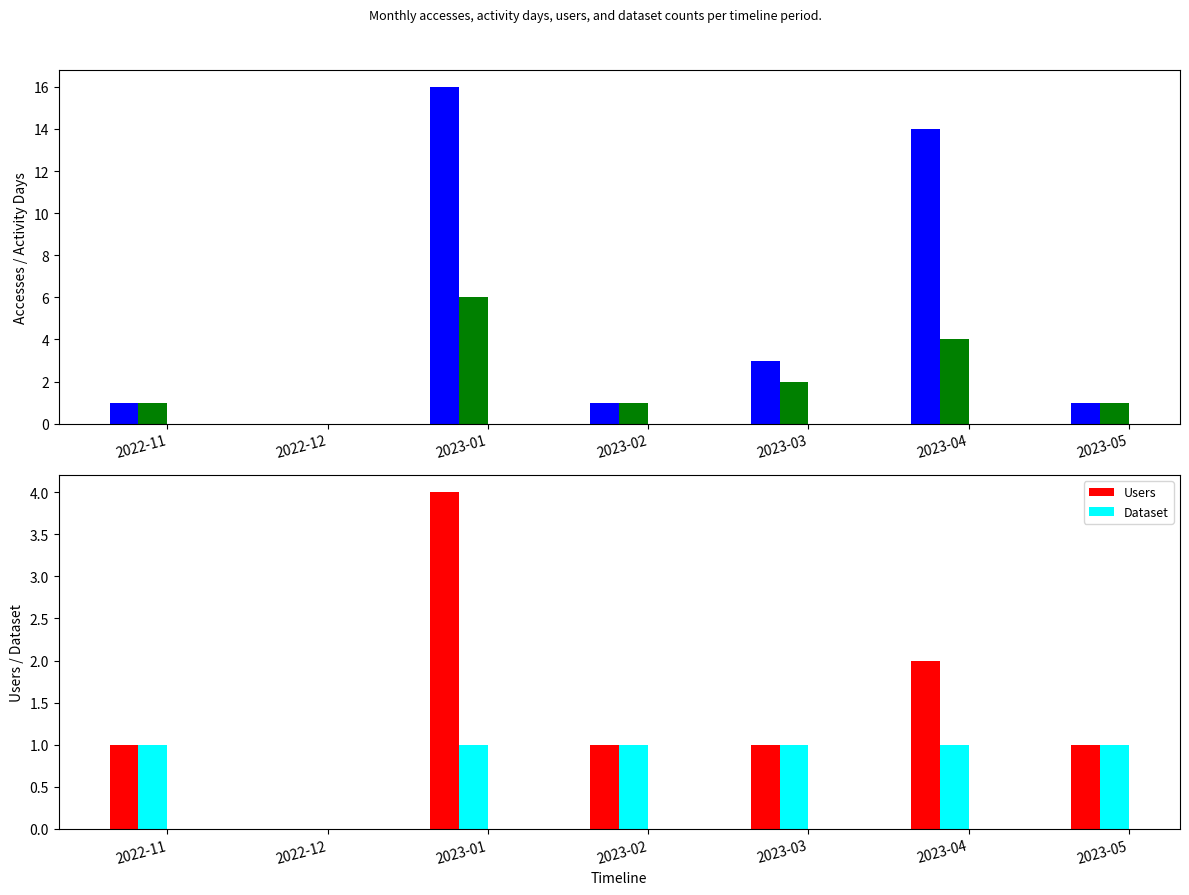

Reading left to right, extract all data points from this chart.

Accesses: 1	0	16	1	3	14	1
Activity Days: 1	0	6	1	2	4	1
Users: 1	0	4	1	1	2	1
Dataset: 1	0	1	1	1	1	1